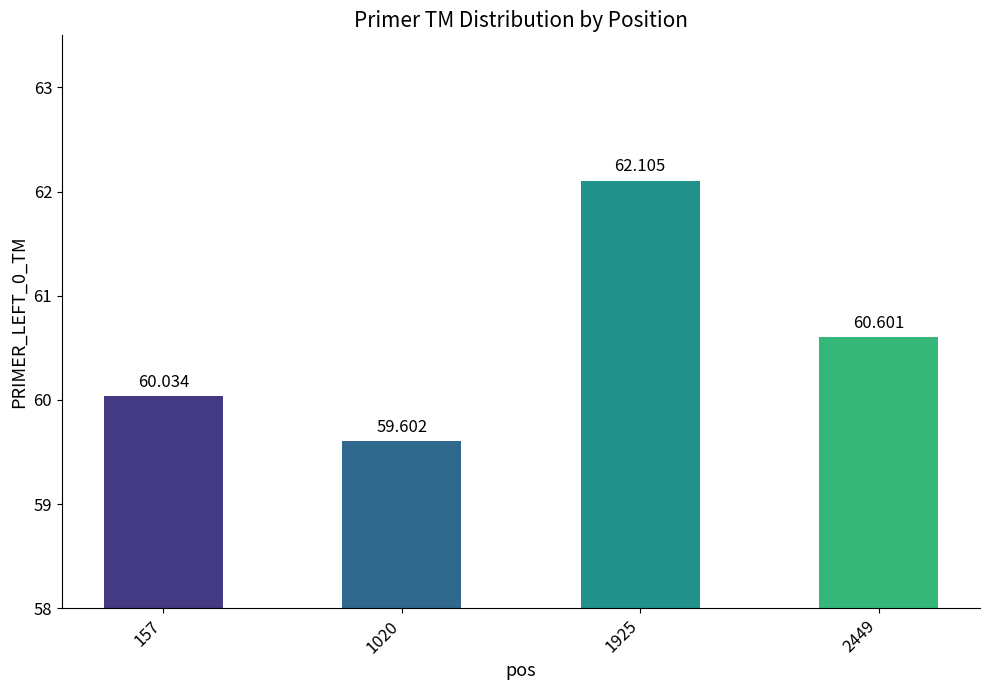

List the labels in order of value, smallest first.

1020, 157, 2449, 1925